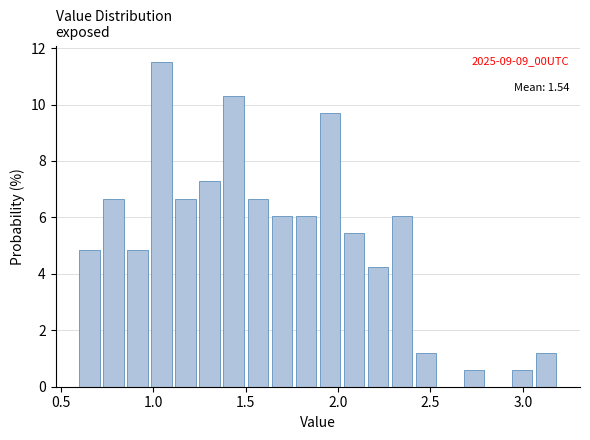

Read against the x-axis, roughly where is the centre of the tallest bar?

1.05